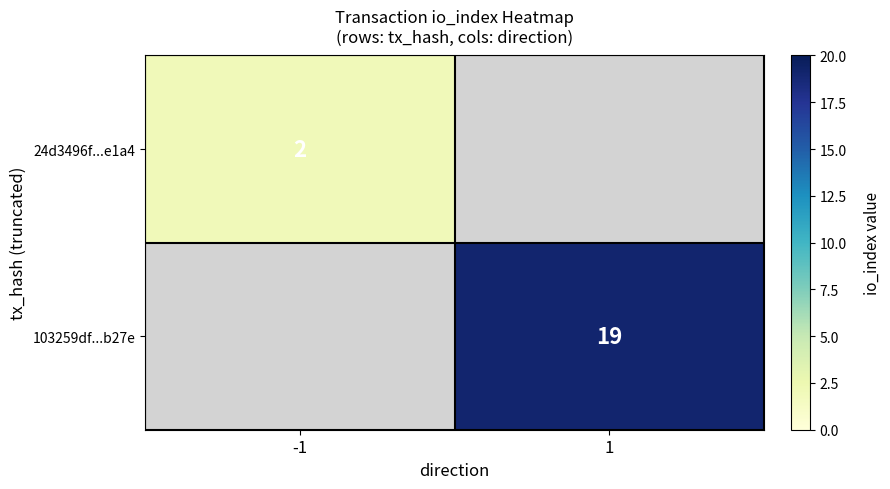

Is it true that 24d3496f...e1a4 equals 3 at -1?

False